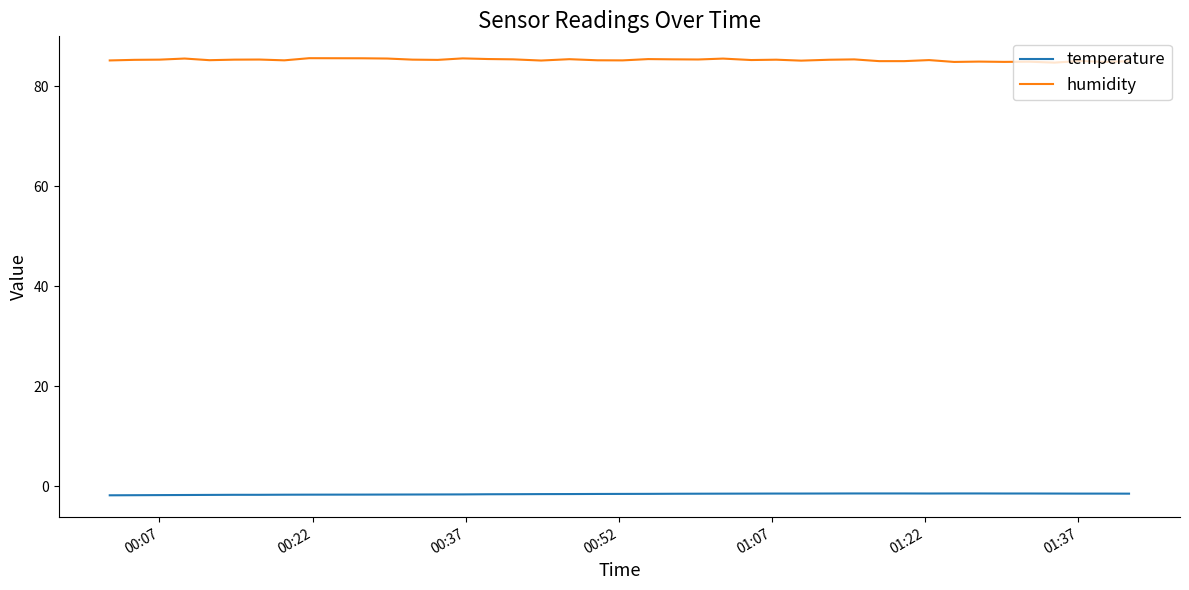

Rank the series by their maximum value, from lowest to highest.

temperature, humidity